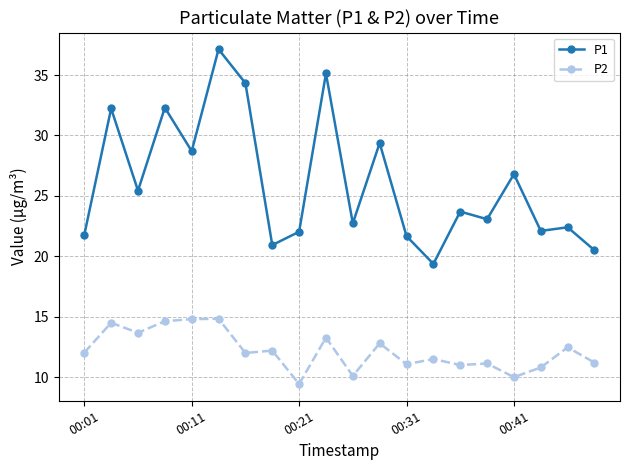

Rank the series by their maximum value, from lowest to highest.

P2, P1